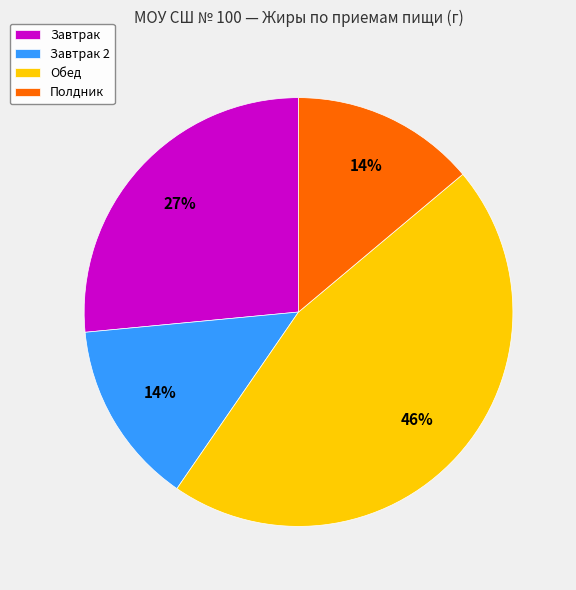

Count the number of slices in the pie.

4